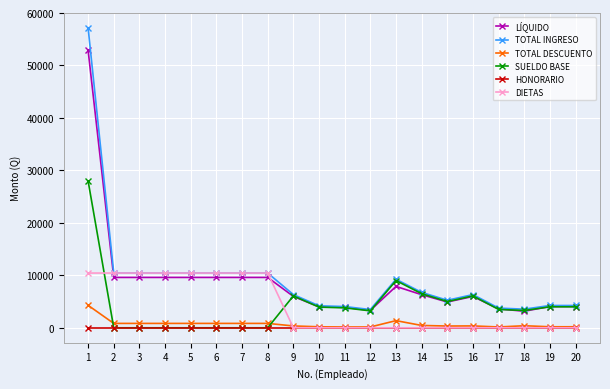

True or false: TOTAL INGRESO and HONORARIO intersect in this chart.

False